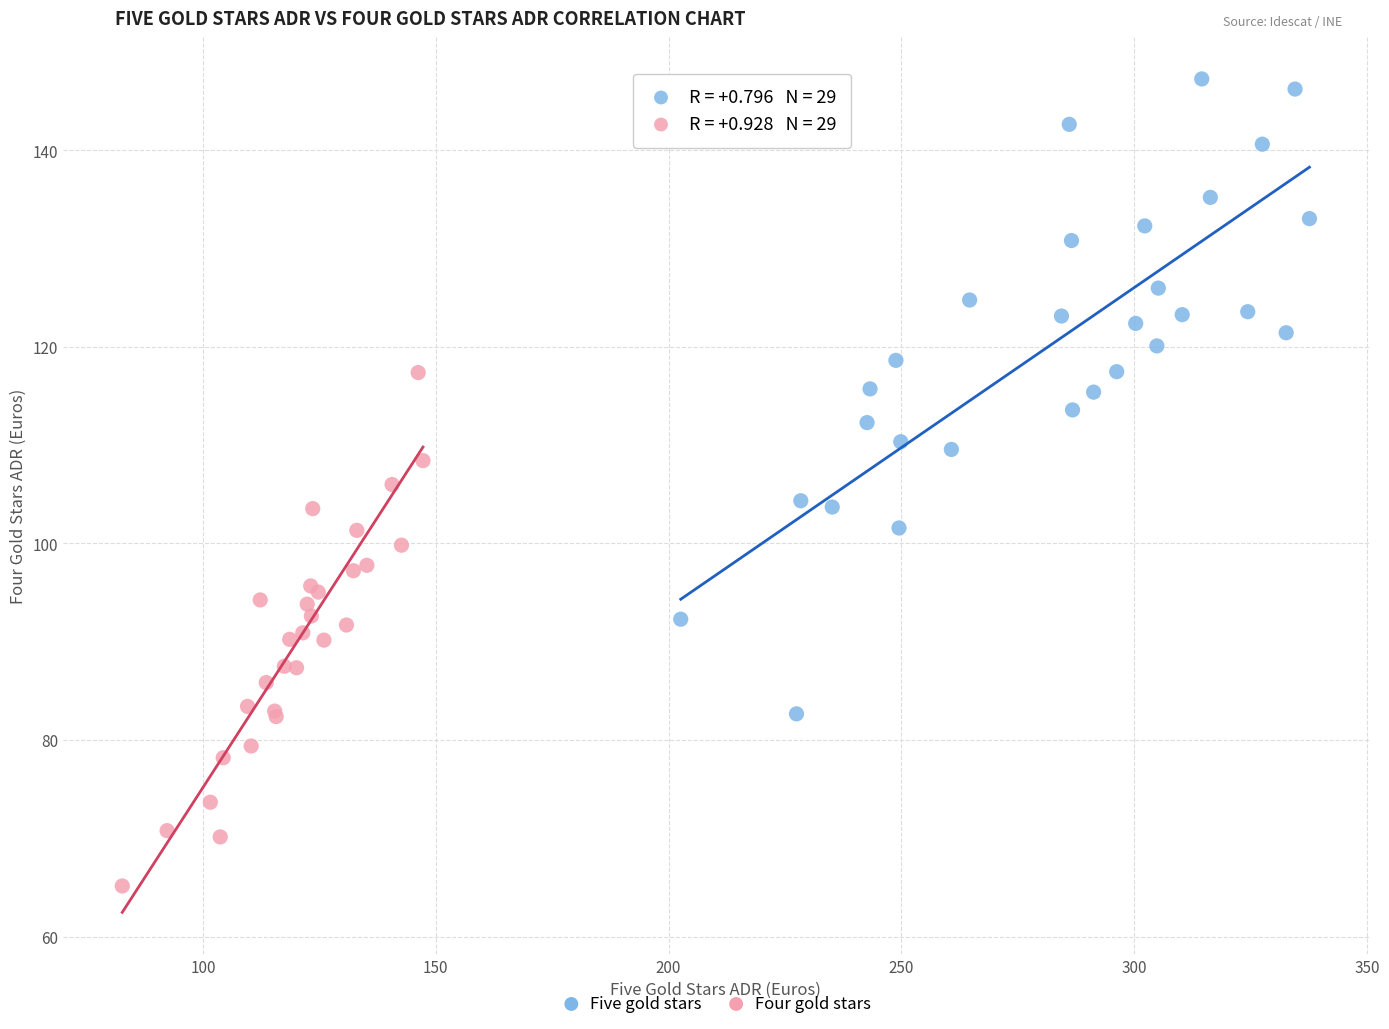

Which series reaches the minimum Y coordinate?

Four gold stars